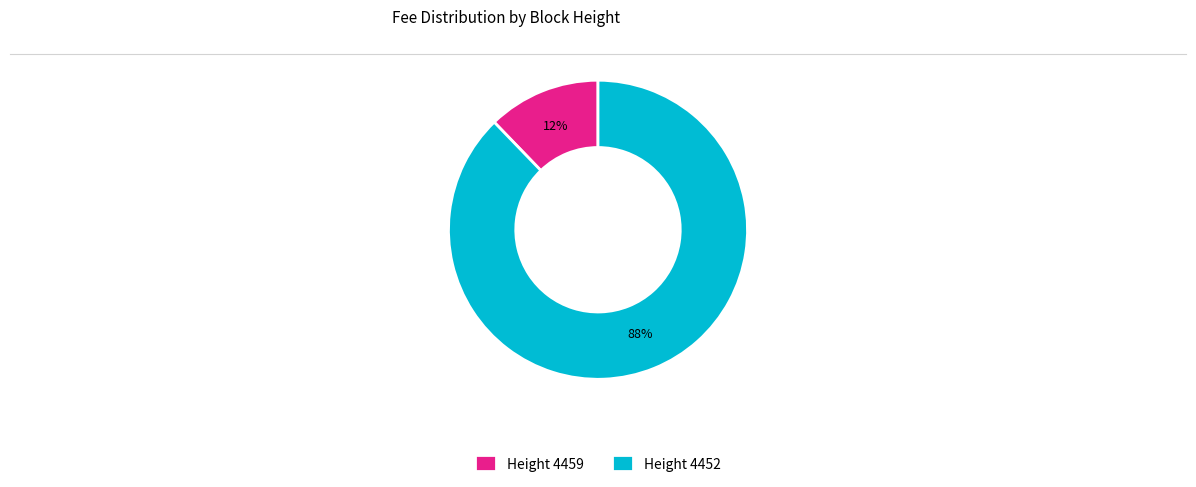

Do Height 4459 and Height 4452 together represent more than half of the pie?

Yes